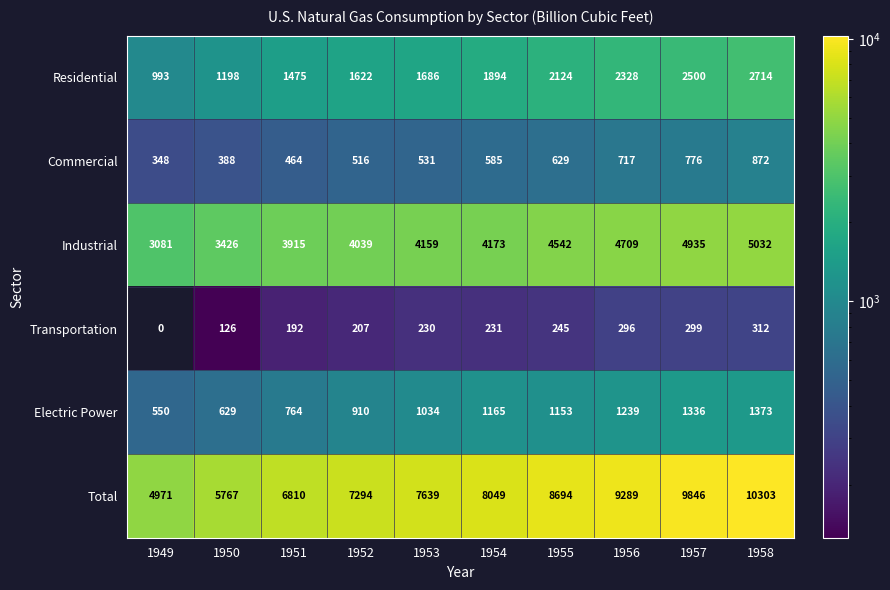

What is the difference between the highest and lowest values at 1949?

4971